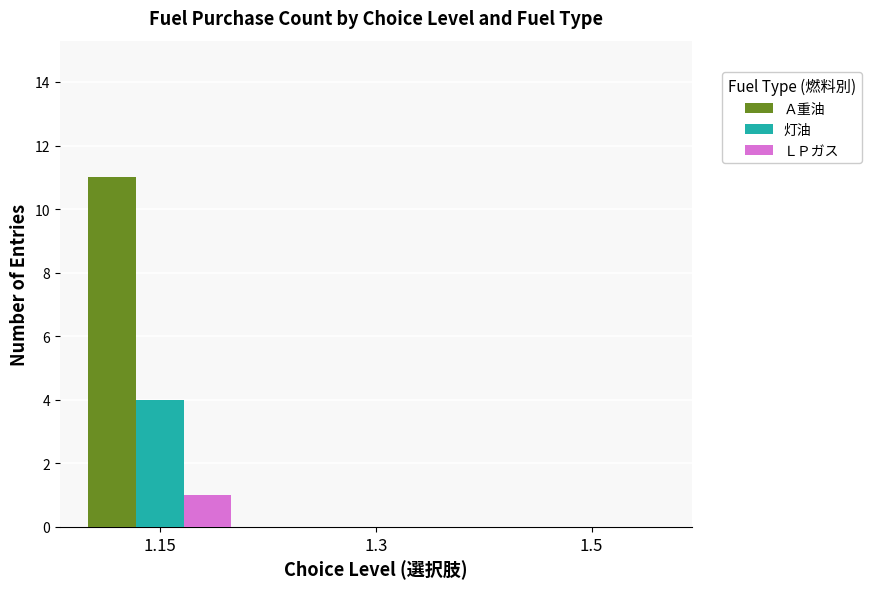

True or false: 灯油 has a value of -2 at 1.5.

False